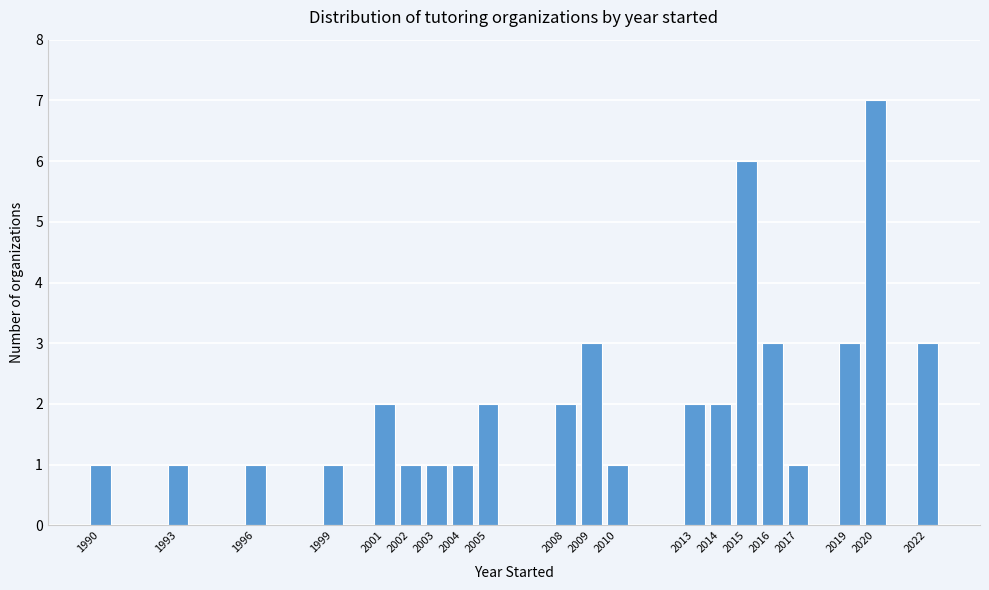

Reading left to right, list every bar in this chart as the range it spans on the x-axis followed by its height. The values are not printed on the chart, so give them approximately, as read against the axis.

1989.5 to 1990.5: 1
1990.5 to 1991.5: 0
1991.5 to 1992.5: 0
1992.5 to 1993.5: 1
1993.5 to 1994.5: 0
1994.5 to 1995.5: 0
1995.5 to 1996.5: 1
1996.5 to 1997.5: 0
1997.5 to 1998.5: 0
1998.5 to 1999.5: 1
1999.5 to 2000.5: 0
2000.5 to 2001.5: 2
2001.5 to 2002.5: 1
2002.5 to 2003.5: 1
2003.5 to 2004.5: 1
2004.5 to 2005.5: 2
2005.5 to 2006.5: 0
2006.5 to 2007.5: 0
2007.5 to 2008.5: 2
2008.5 to 2009.5: 3
2009.5 to 2010.5: 1
2010.5 to 2011.5: 0
2011.5 to 2012.5: 0
2012.5 to 2013.5: 2
2013.5 to 2014.5: 2
2014.5 to 2015.5: 6
2015.5 to 2016.5: 3
2016.5 to 2017.5: 1
2017.5 to 2018.5: 0
2018.5 to 2019.5: 3
2019.5 to 2020.5: 7
2020.5 to 2021.5: 0
2021.5 to 2022.5: 3